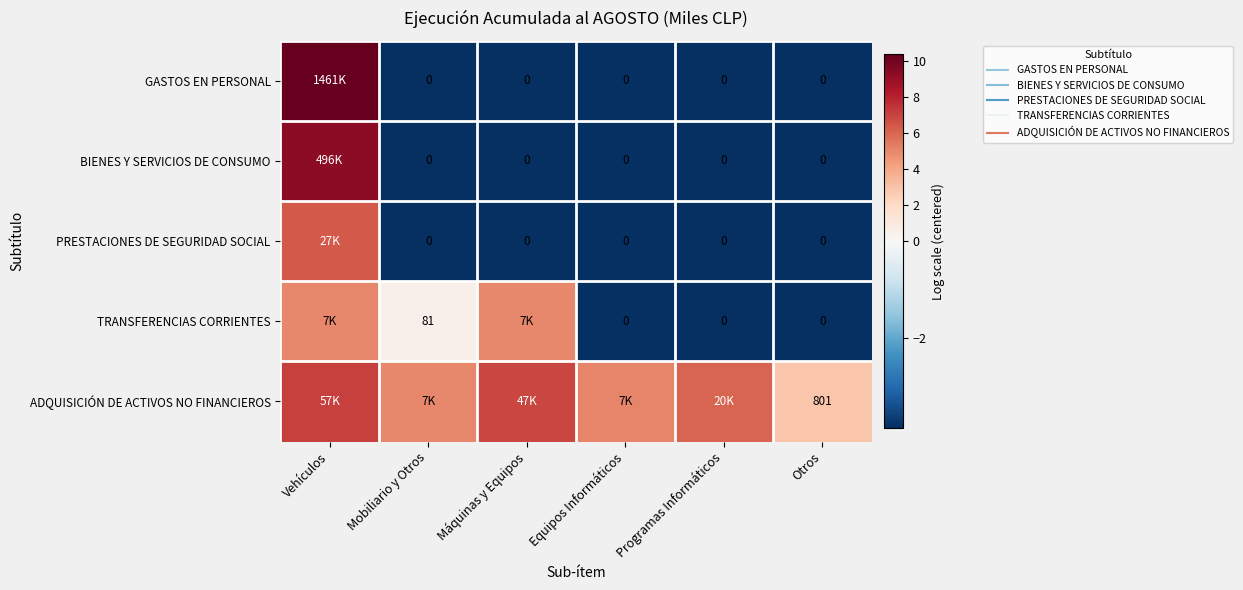

How many series are shown in this chart?

5